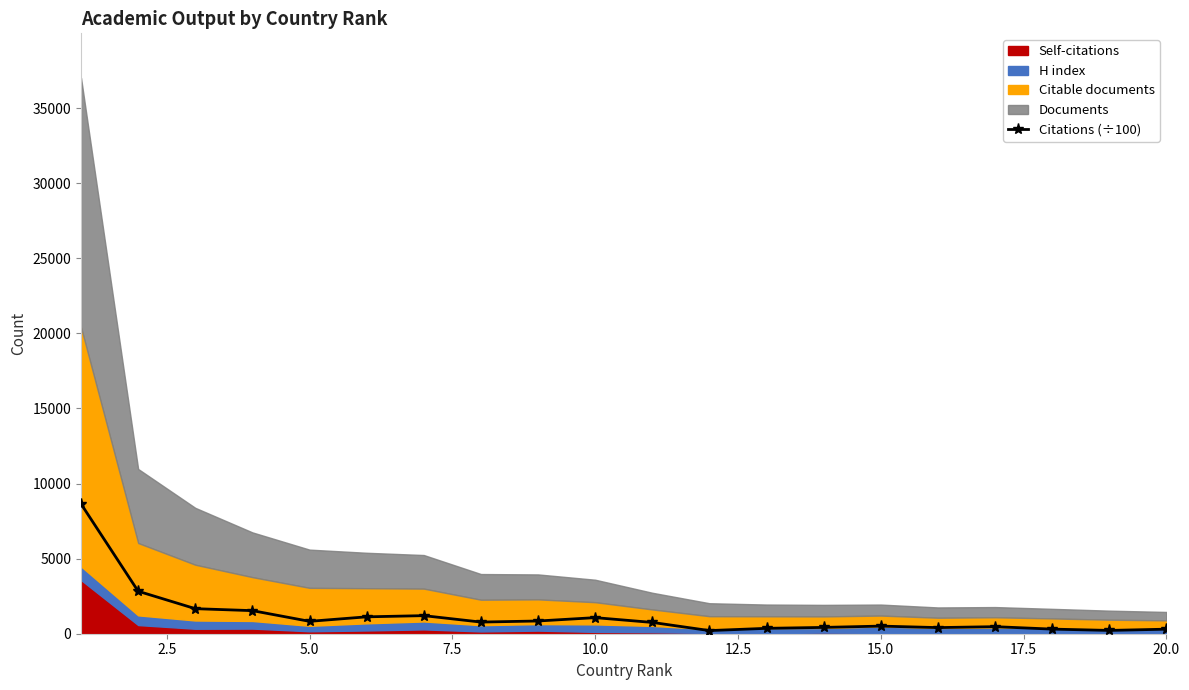

True or false: Citations (÷100) has more than 2 points higher than both neighbors.

True